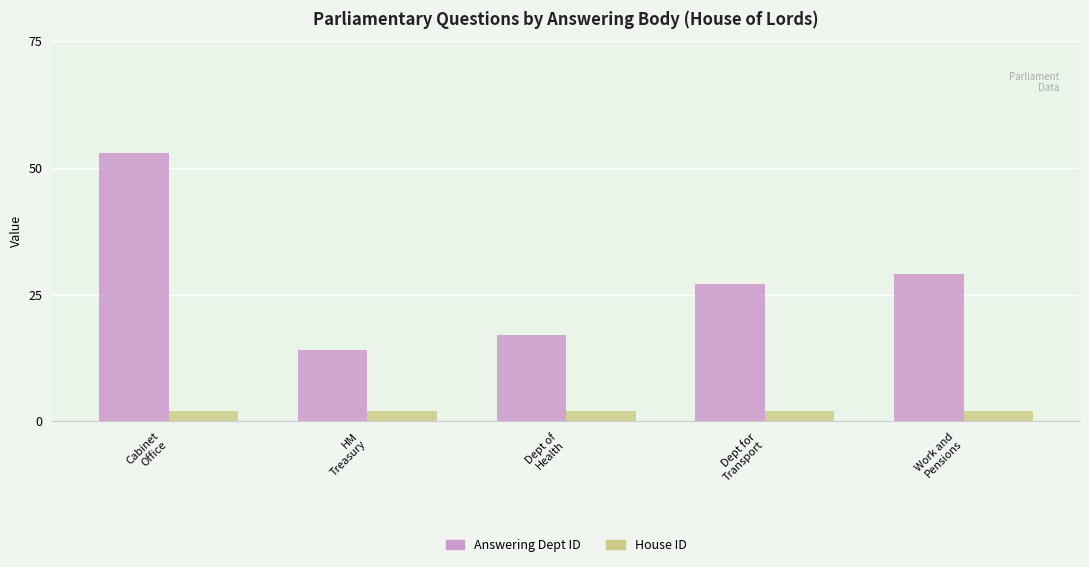

Reading left to right, list all the values displayed in this chart.

Answering Dept ID: 53	14	17	27	29
House ID: 2	2	2	2	2